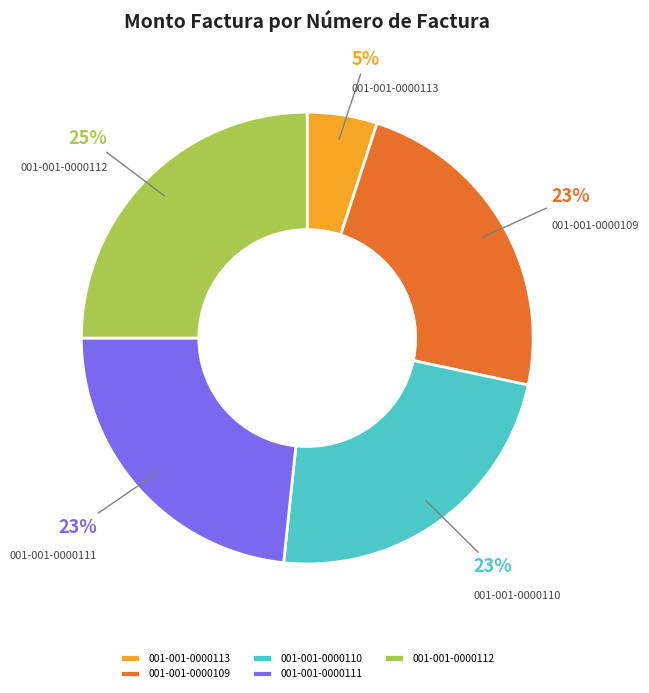

To the nearest percent, what percentage of the pie is 001-001-0000113?

5%